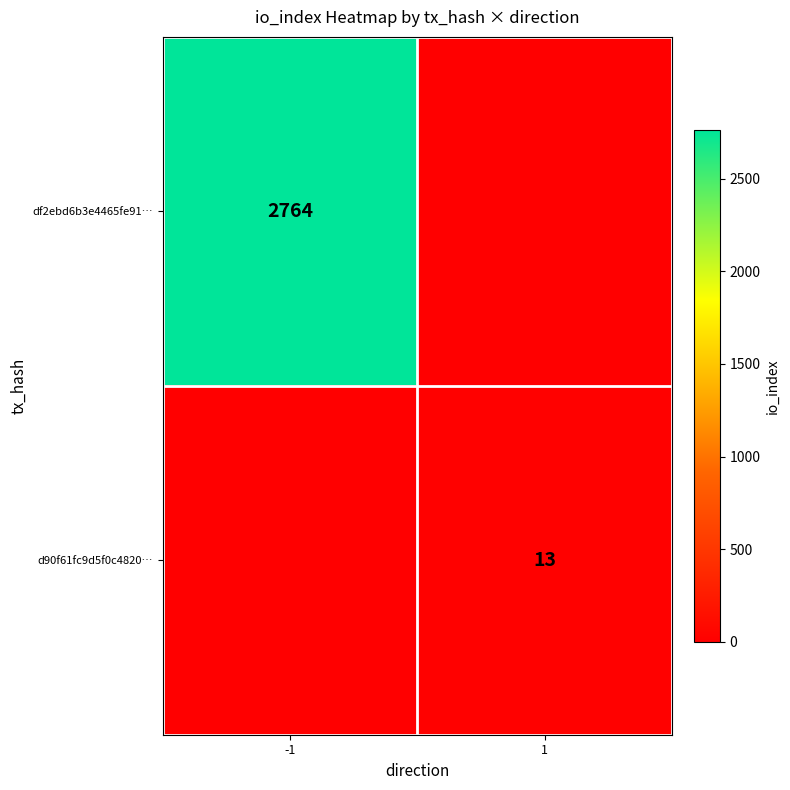

True or false: d90f61fc9d5f0c4820… has a value of 13 at 1.

True